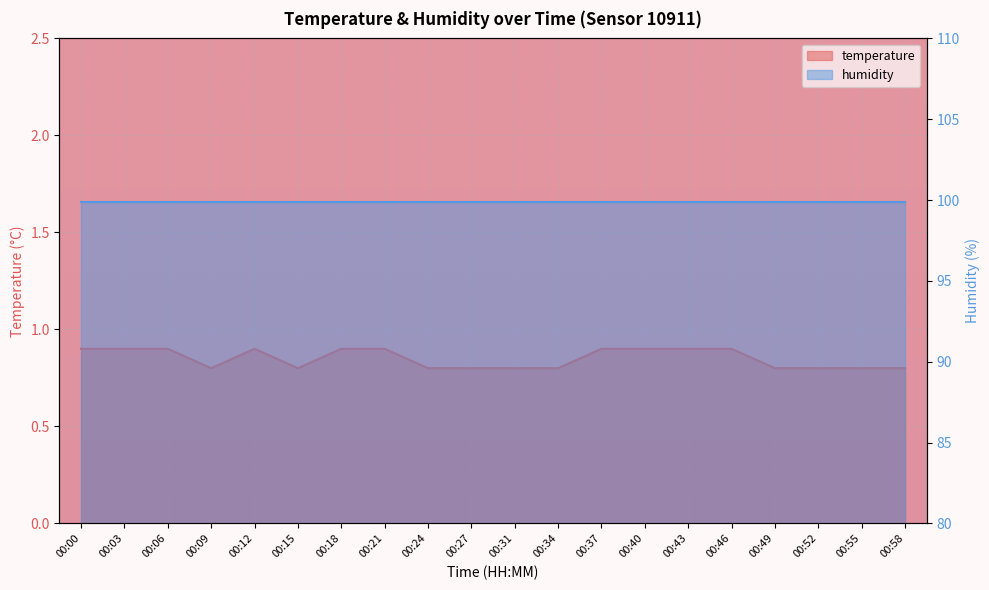

What is the approximate value at 00:12?

0.9